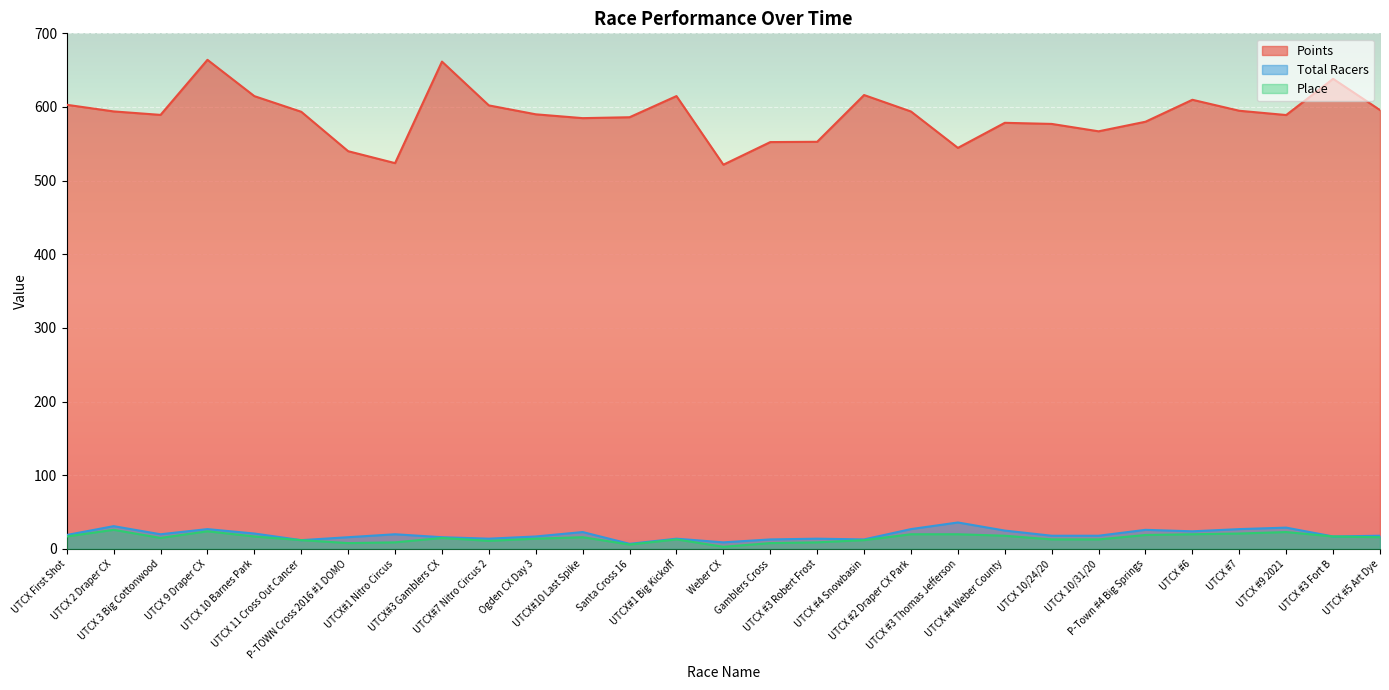

Which series has the largest total across all categories?

Points